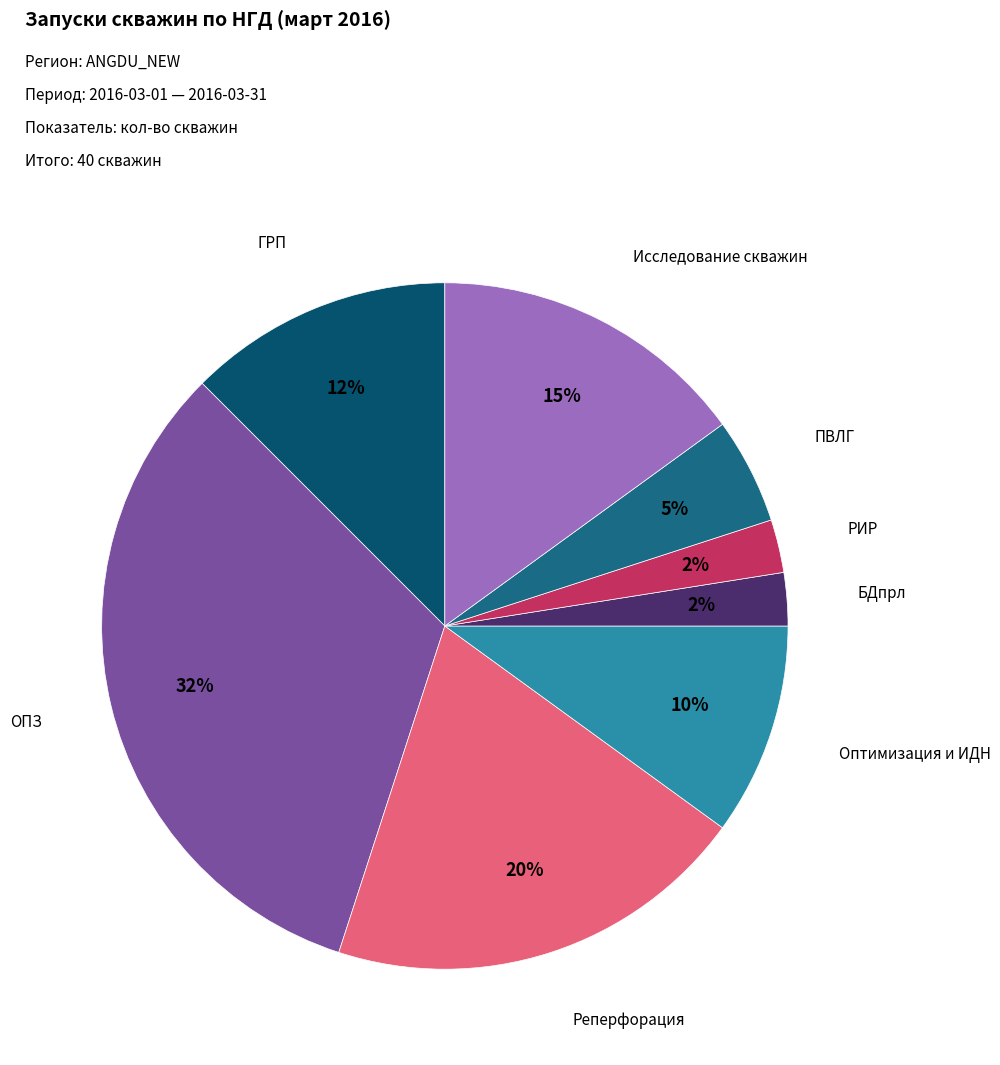

To the nearest percent, what is the average slice percentage?

12%